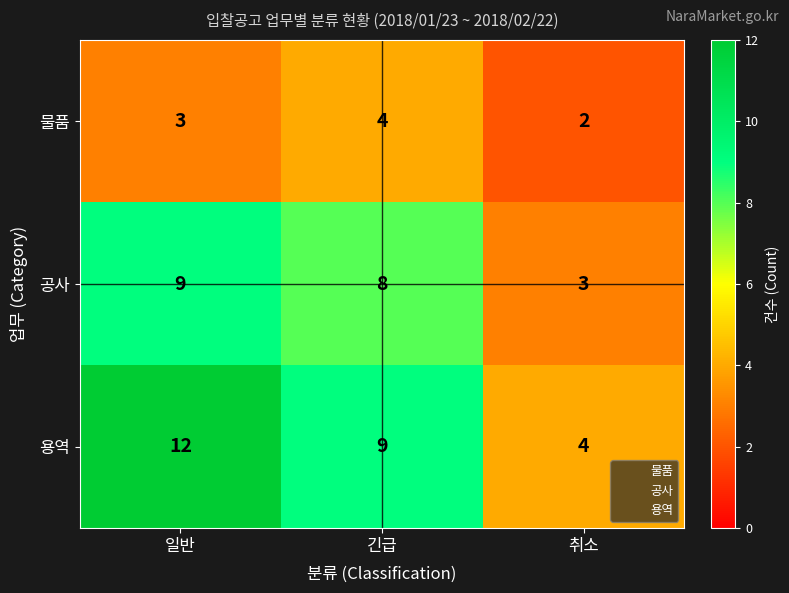

At which label does 용역 first exceed 9?

일반